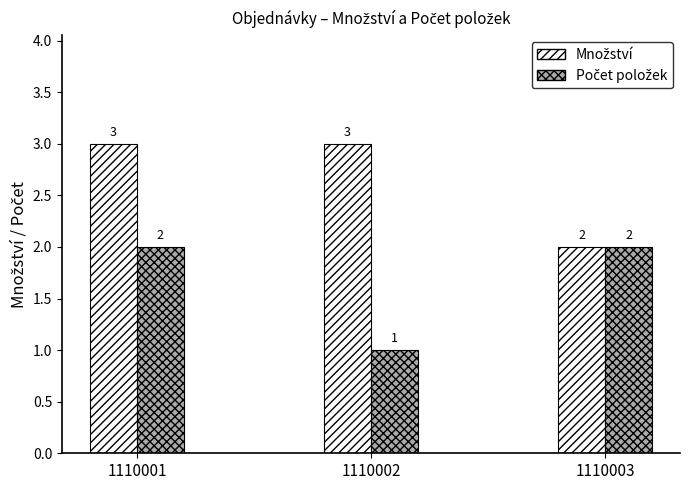

Which category has the lowest value across all series?

1110002